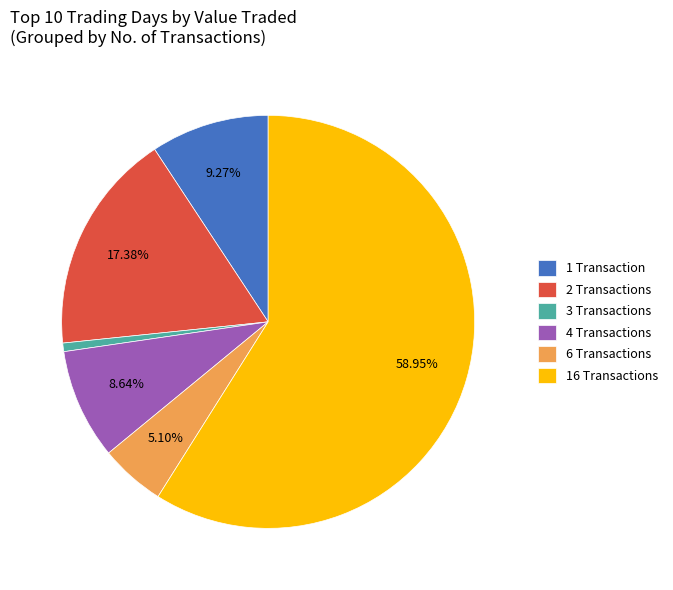

Which slice represents more than half of the pie?

16 Transactions